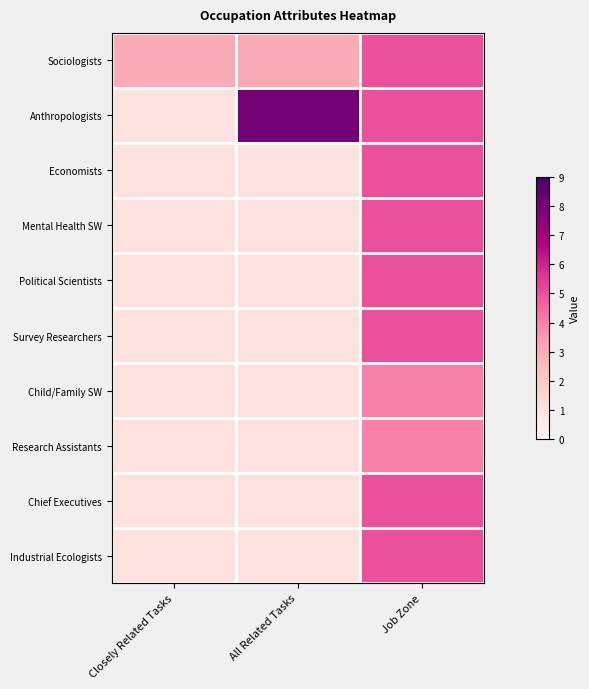

Which series has the widest spread of values?

Anthropologists